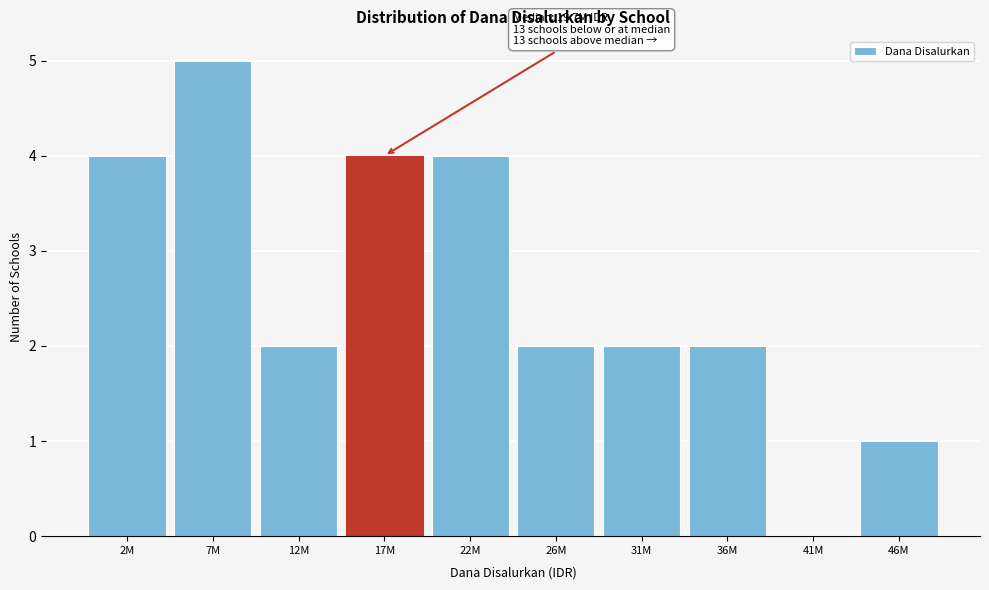

Reading right to left, list all the values displayed in this chart.

46M=1	41M=0	36M=2	31M=2	26M=2	22M=4	17M=4	12M=2	7M=5	2M=4